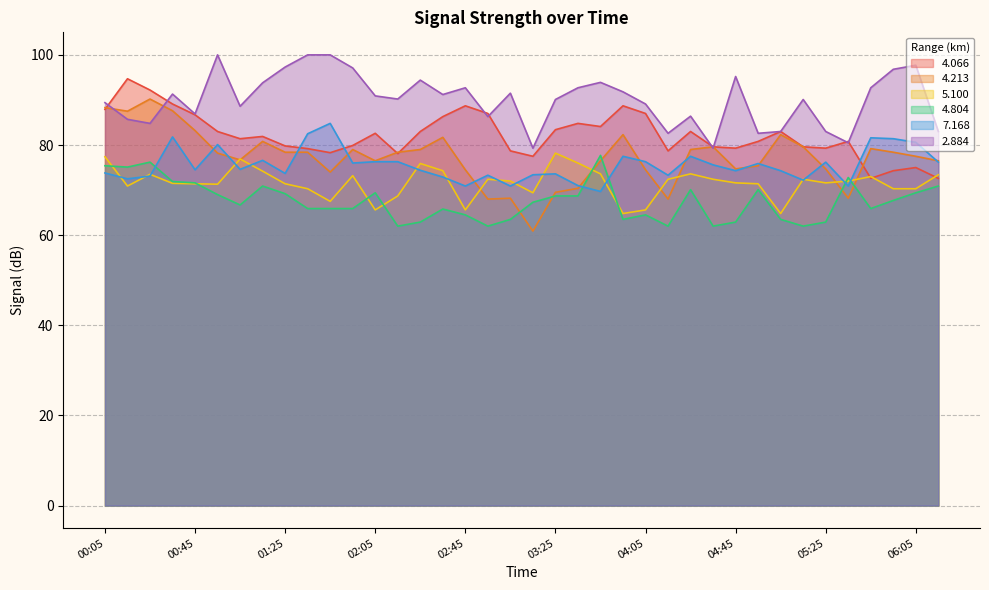

At which category is the sum across all series the highest?

00:35